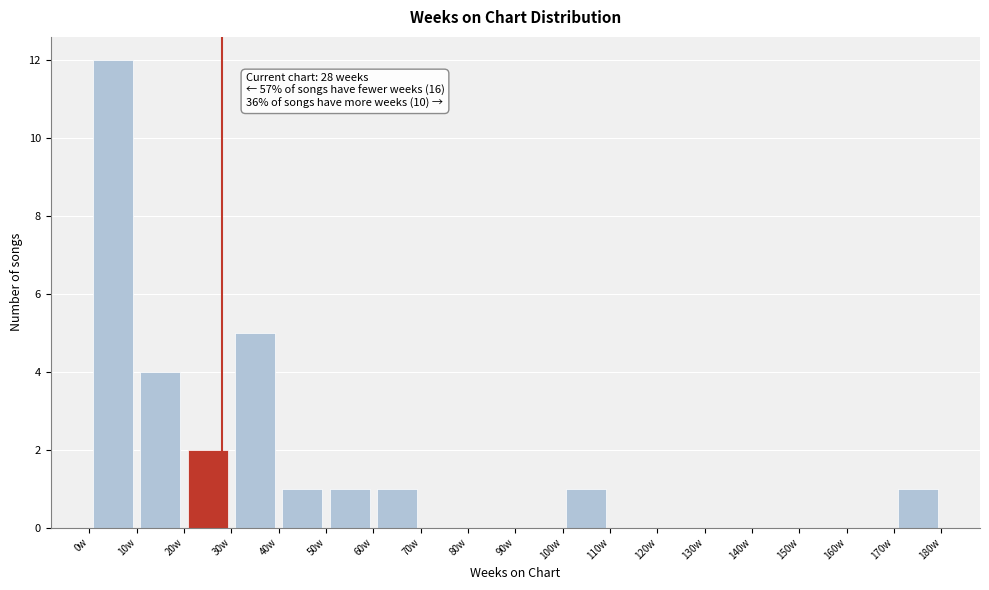

Over which range of the x-axis is the bar tallest?

0 to 10